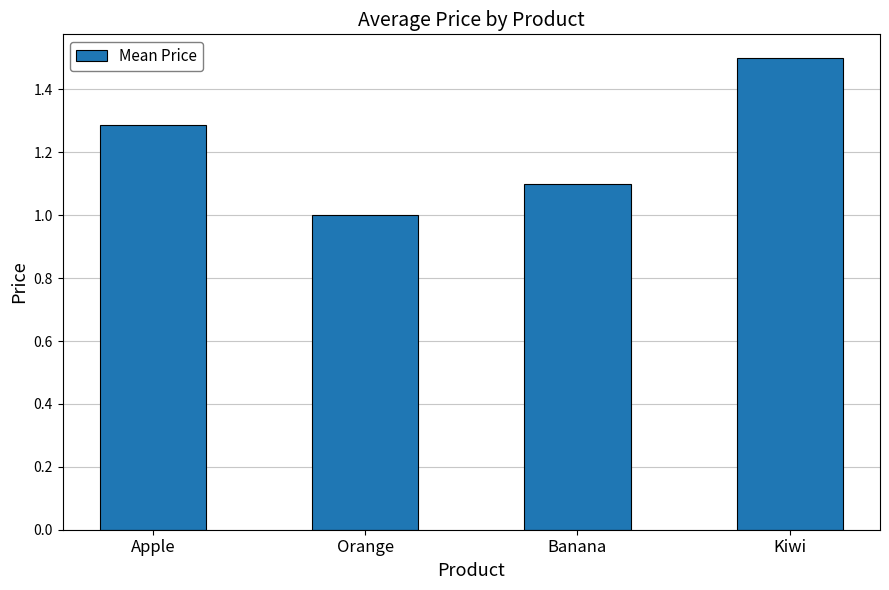

What is the difference between the values at Orange and Banana?

0.1